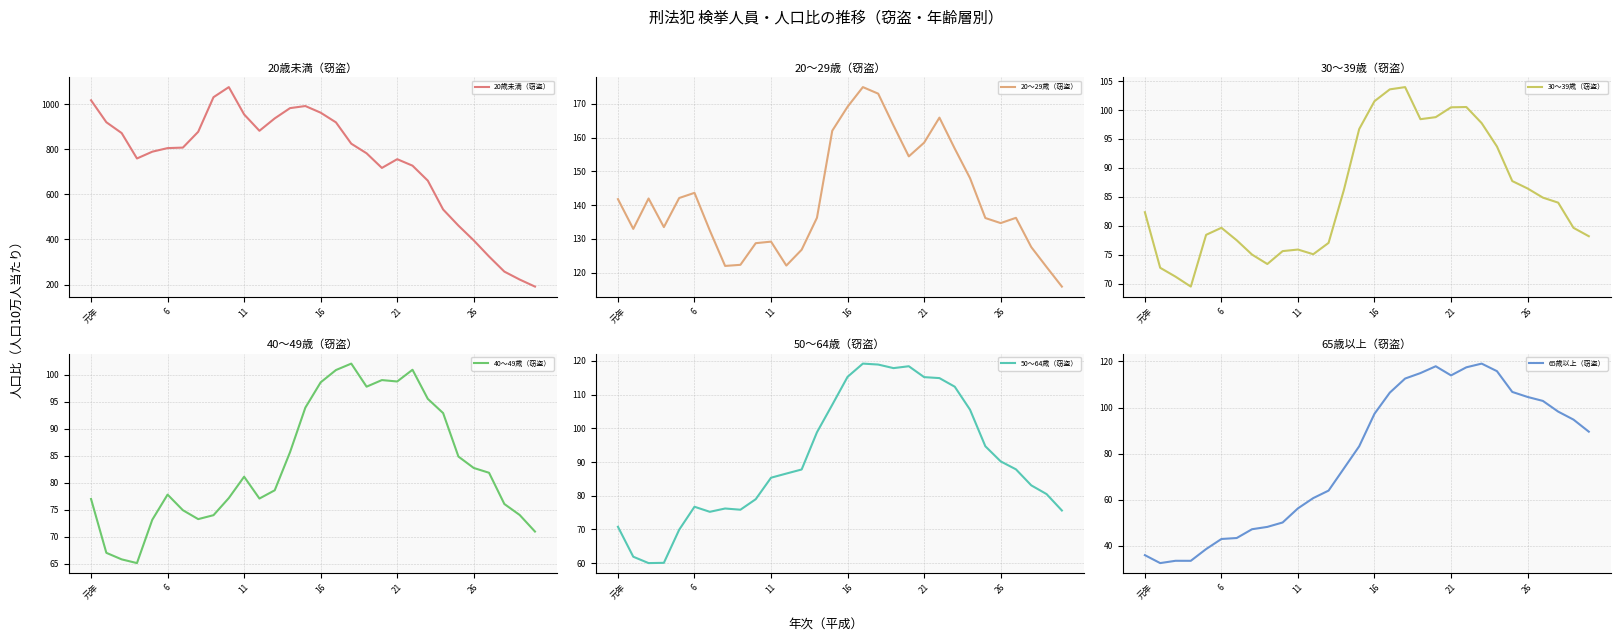

At which label is 20～29歳（窃盗） closest to 145?

6